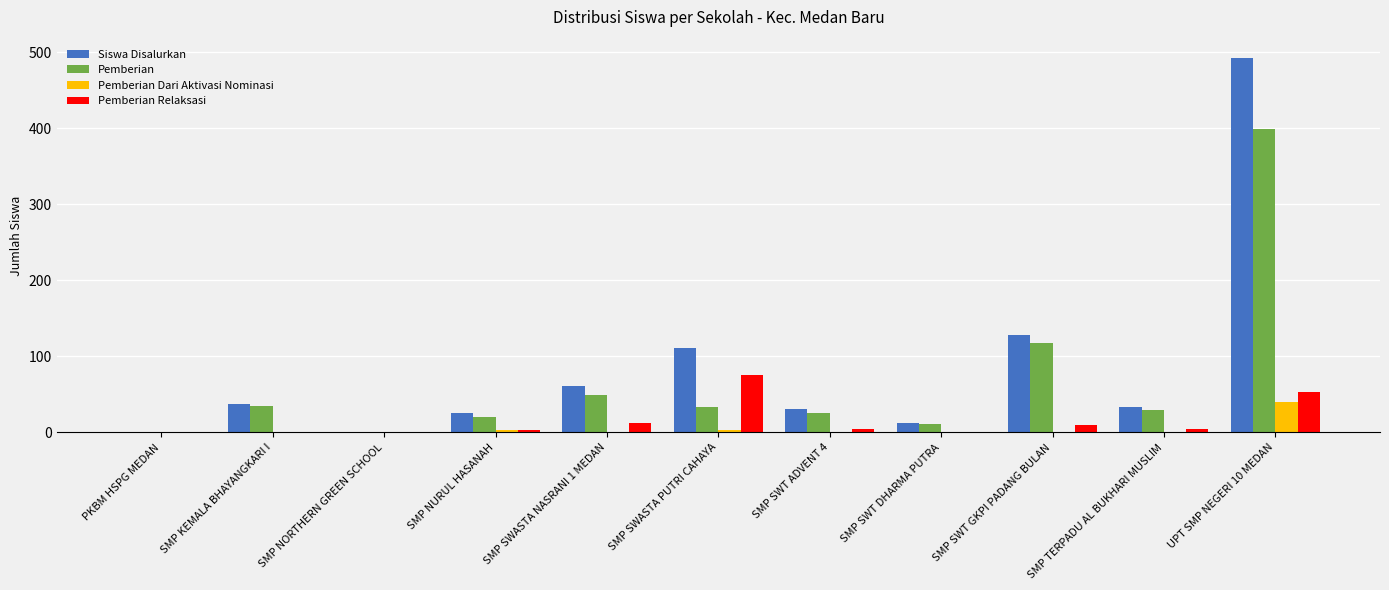

At which category is the sum across all series the highest?

UPT SMP NEGERI 10 MEDAN